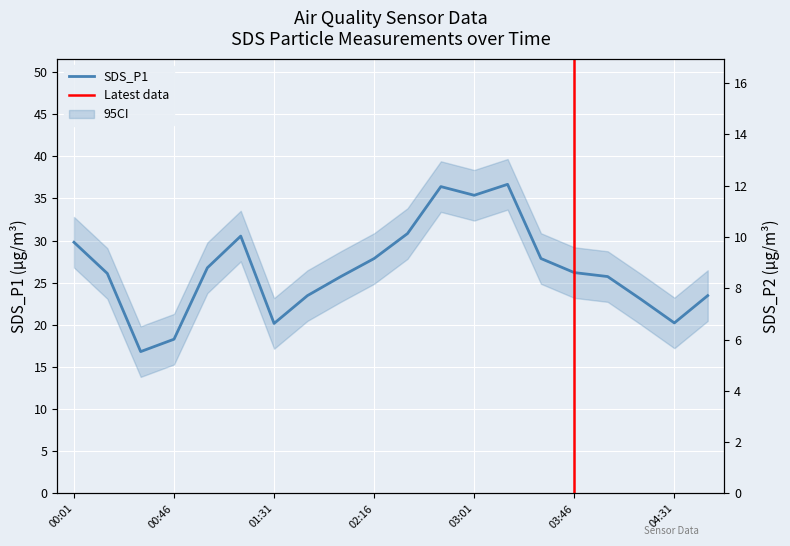

What position from the left is 03:16?

14